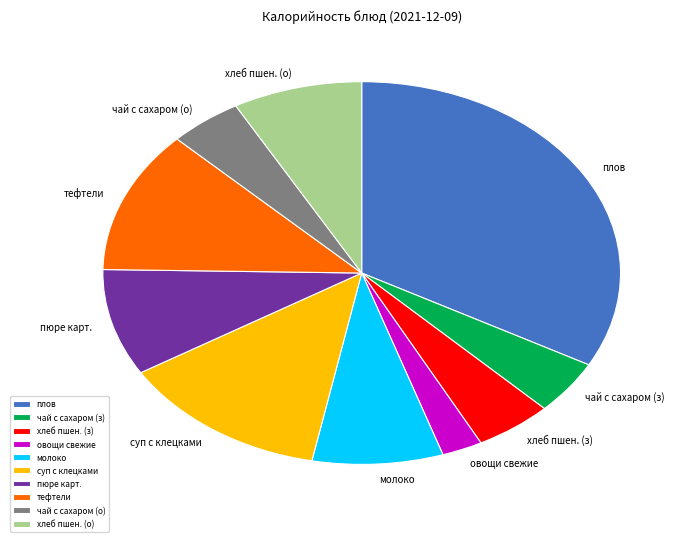

Do овощи свежие and тефтели together represent more than half of the pie?

No